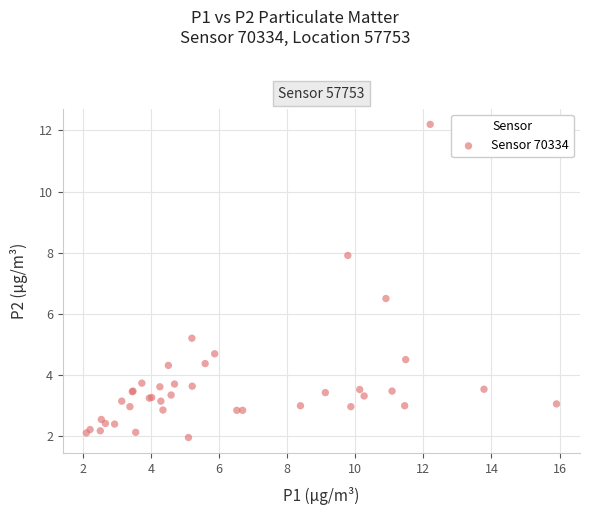

What Y value in the scatter plot is closest to 7?

6.5